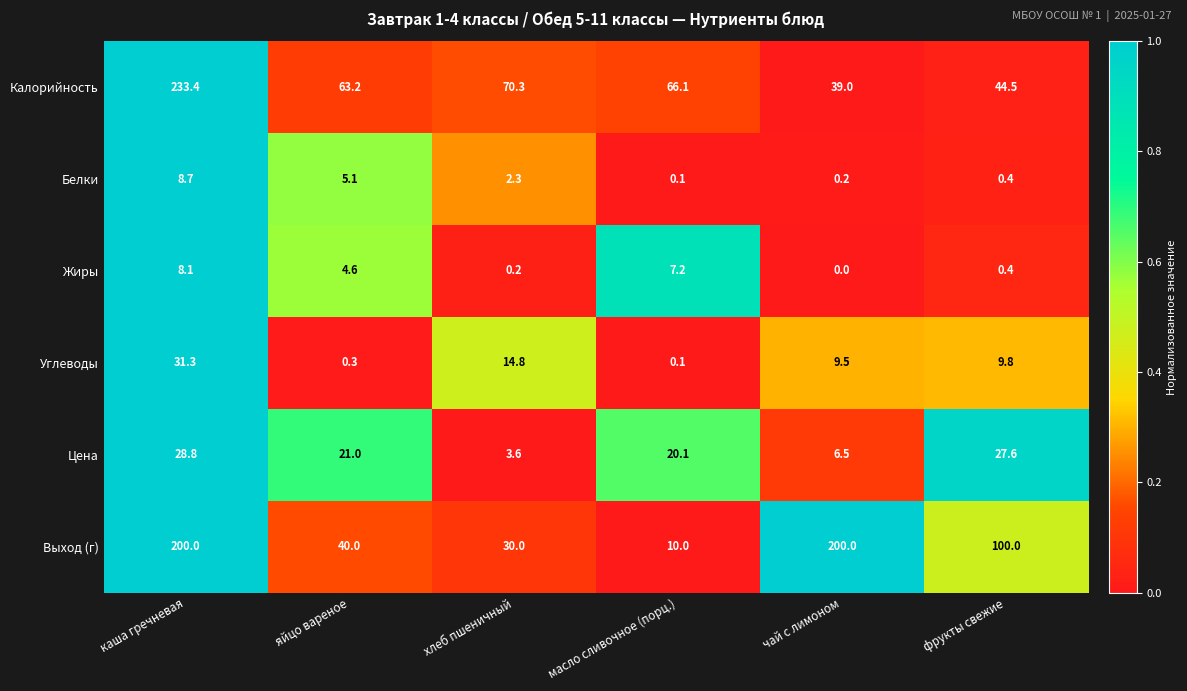

Which series has the largest total across all categories?

Выход (г)